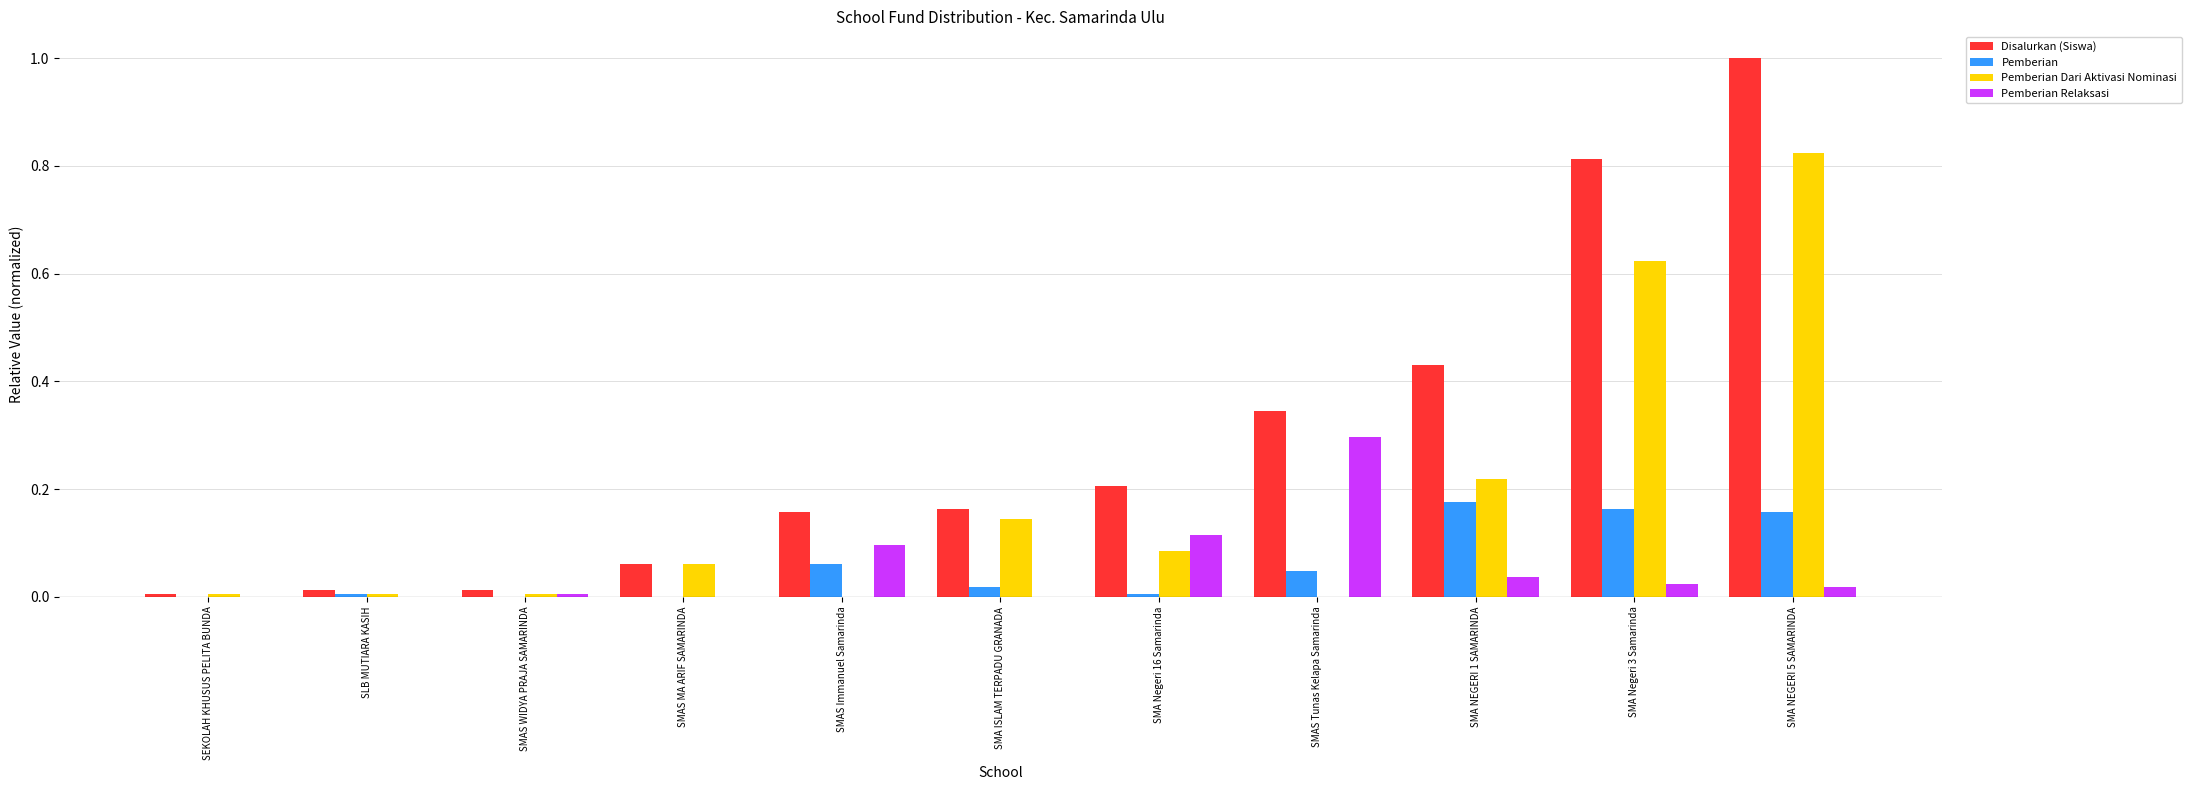

What is the greatest value displayed?

1.0